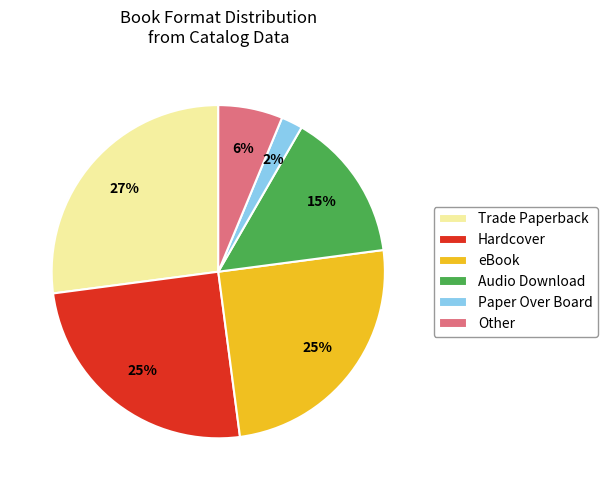

What percentage is the Trade Paperback slice, to the nearest percent?

27%